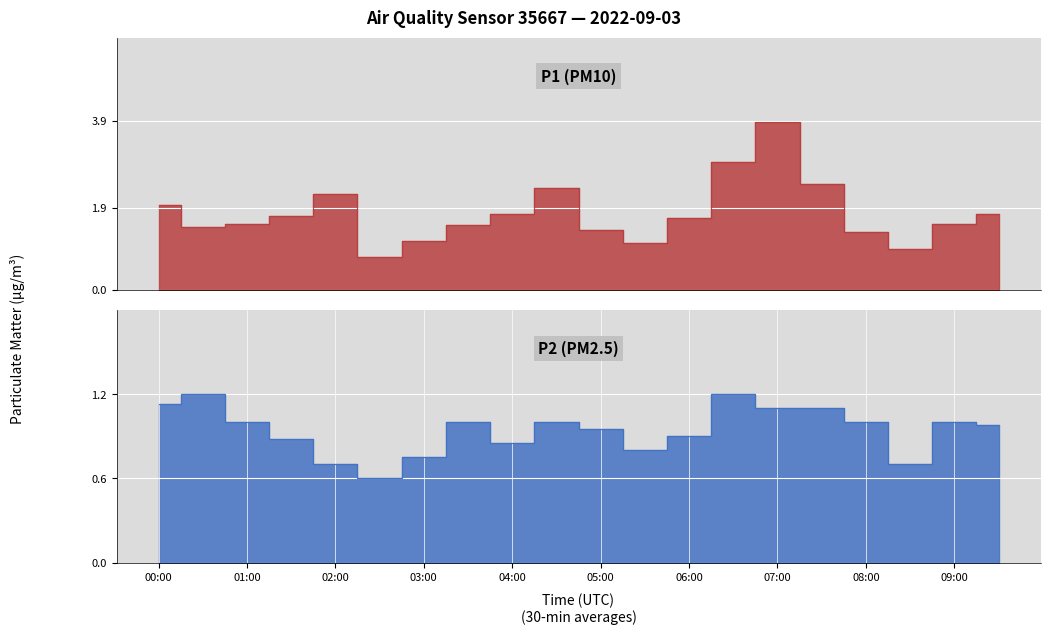

What is the value of the P1 point at the 1st from the left?

1.9